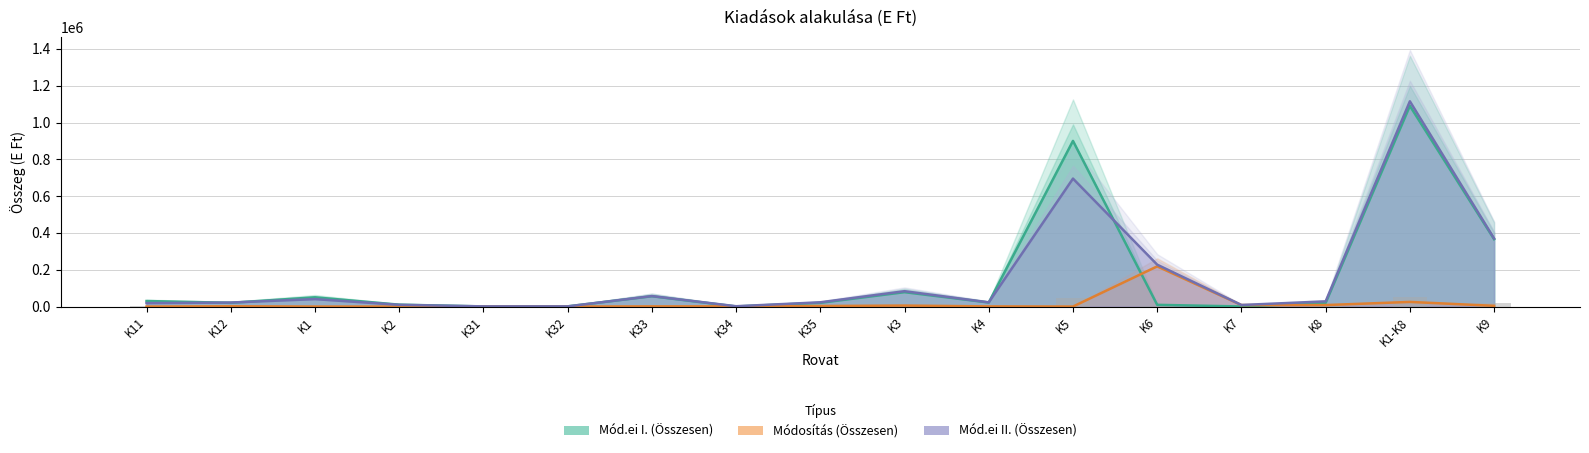

What is the minimum value for Mód.ei I. (Összesen)?

400